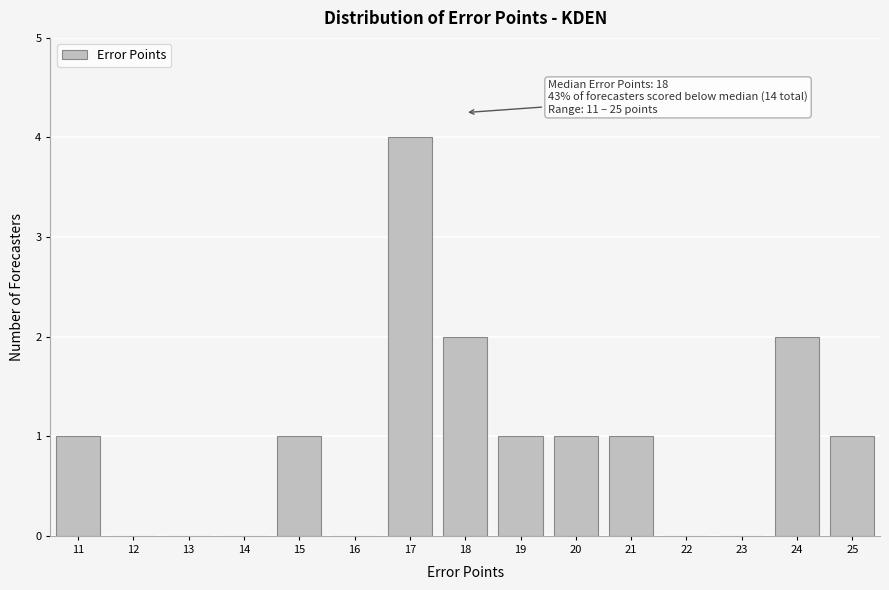

Over which range of the x-axis is the bar tallest?

16.5 to 17.5